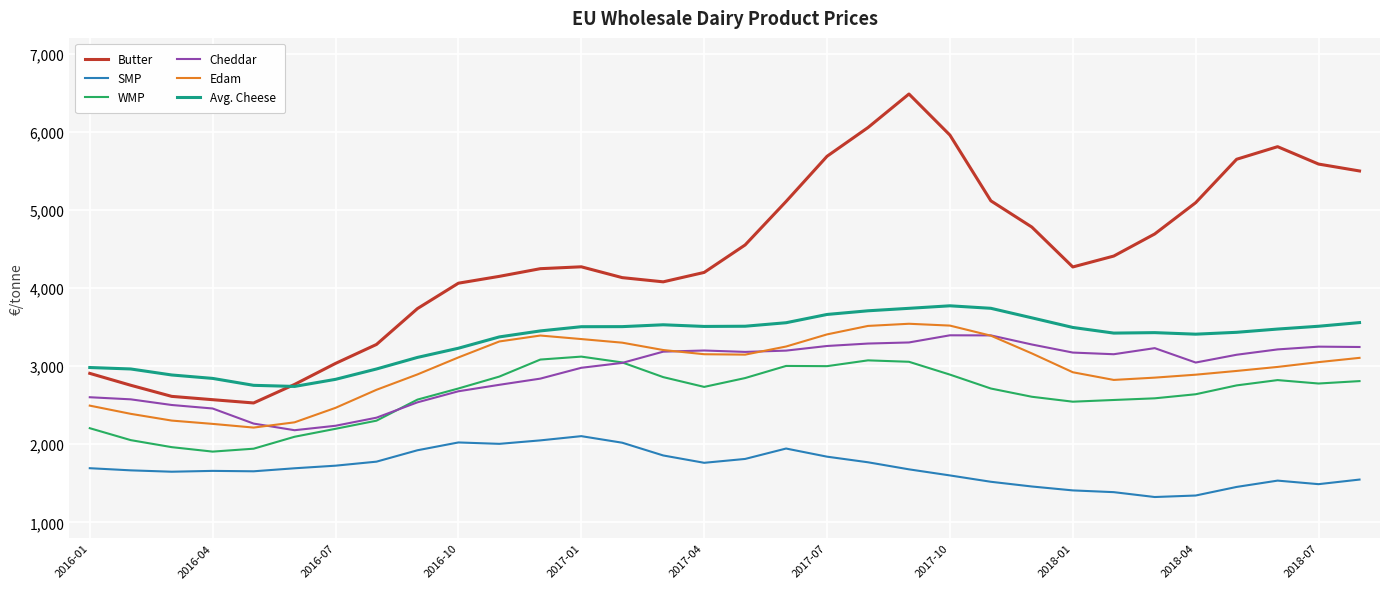

What is the difference between the maximum and second lowest values in the WMP series?

1178.3